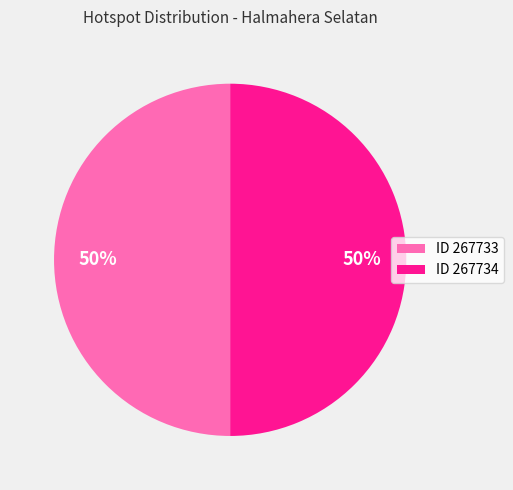

To the nearest percent, what is the average slice percentage?

50%